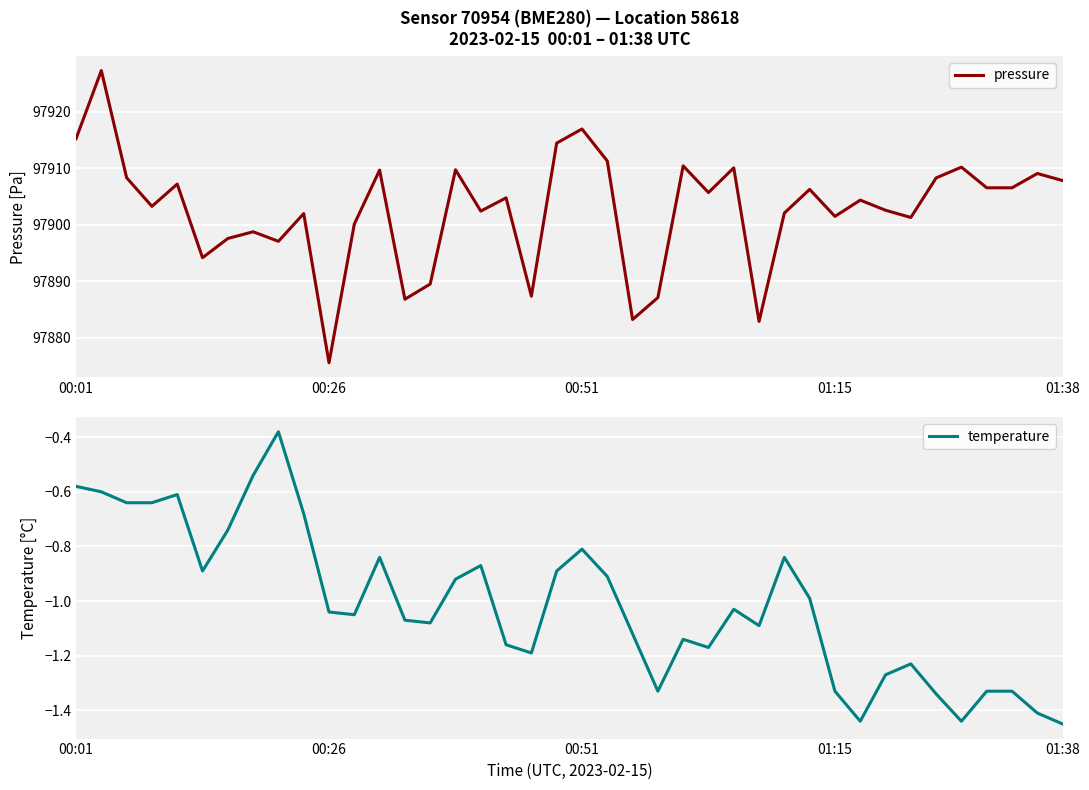

True or false: pressure and temperature cross at least once.

False